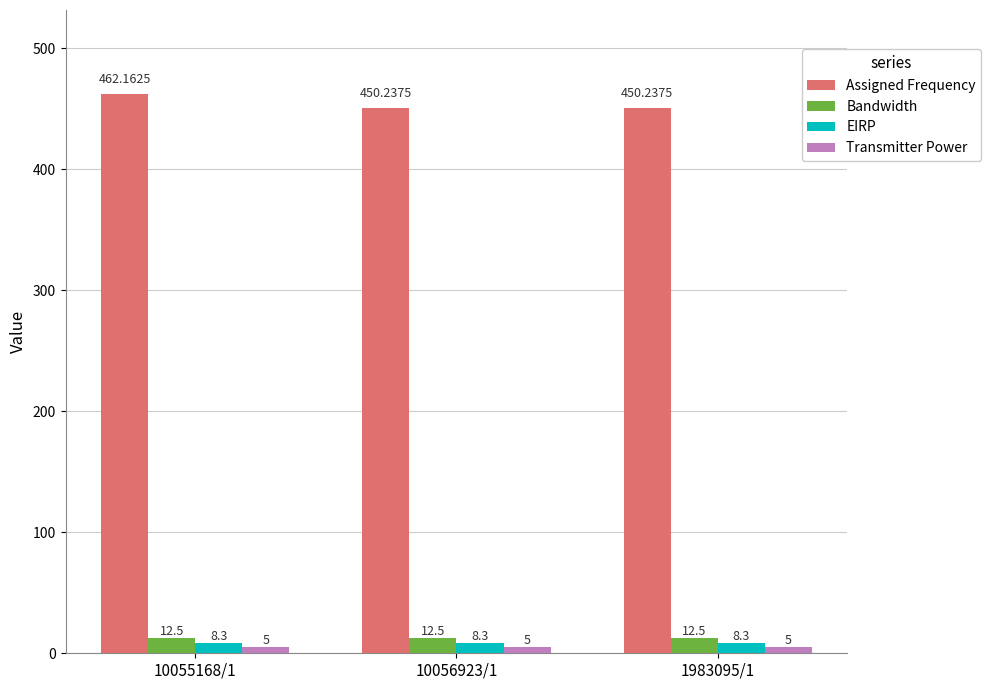

What is the smallest value displayed?

5.0